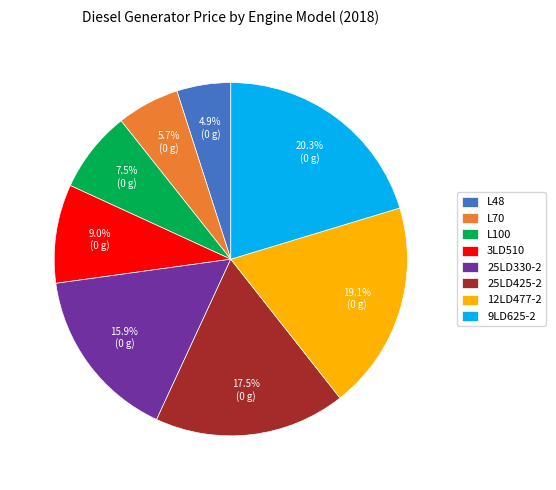

What percentage do L100 and 25LD330-2 together represent?

23.4%